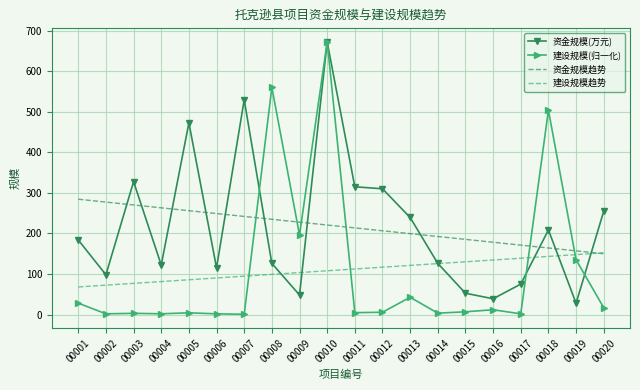

Where does the 建设规模趋势 series first go above 112?

00011